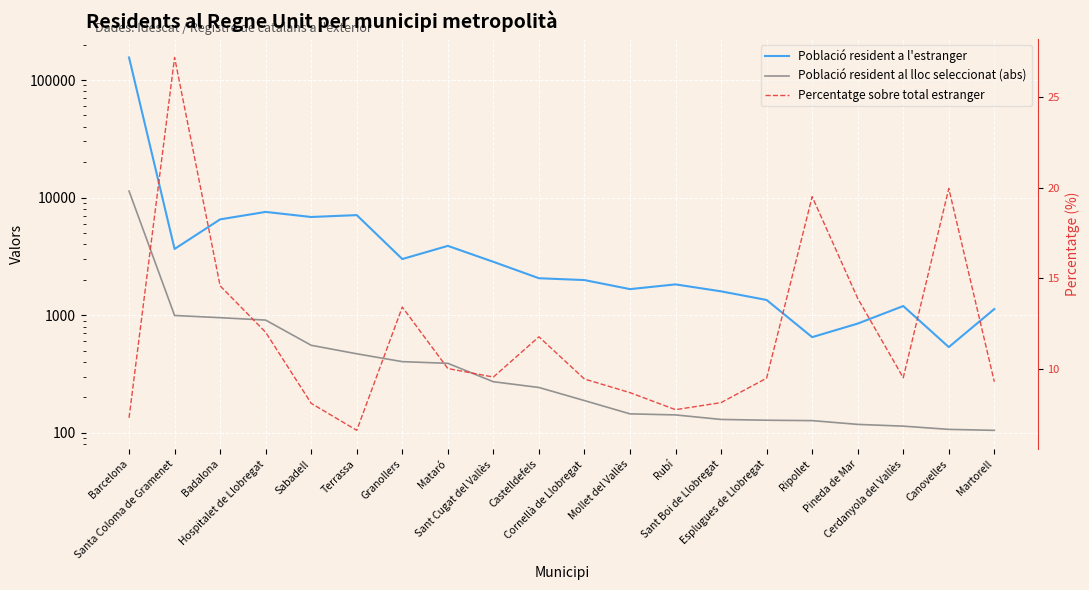

What is the average value of the Població resident a l'estranger series?

10588.6